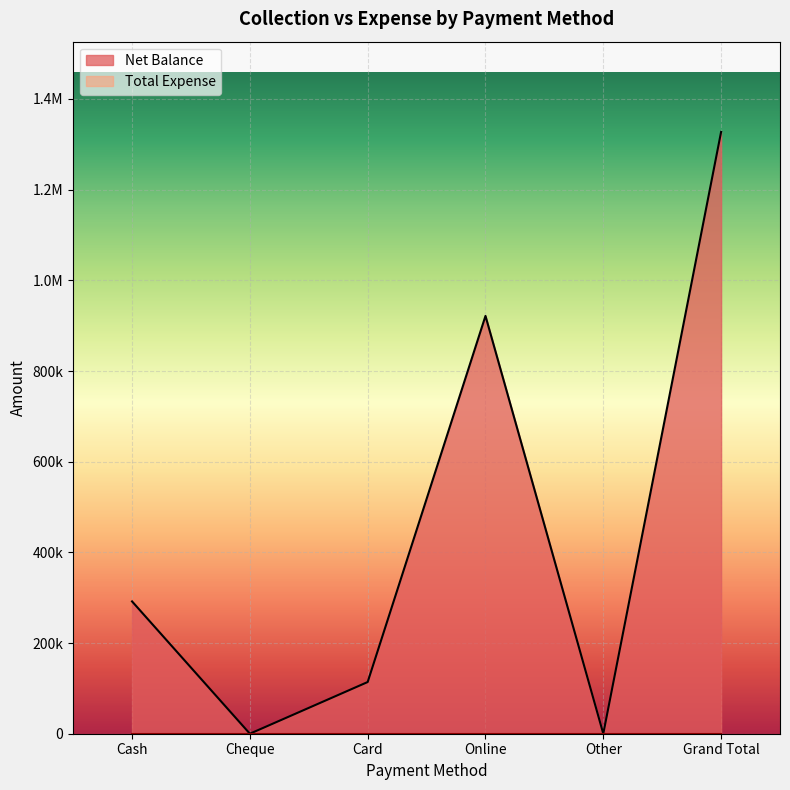

Reading left to right, transcribe all the data shown in this chart.

291800	0	114000	921487	0	1327287